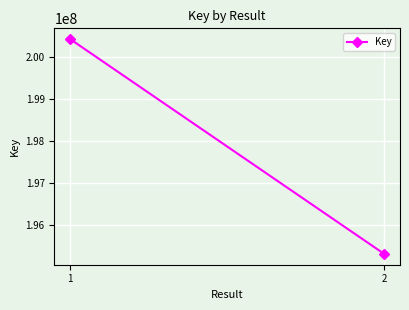

Count the number of data series in this chart.

1